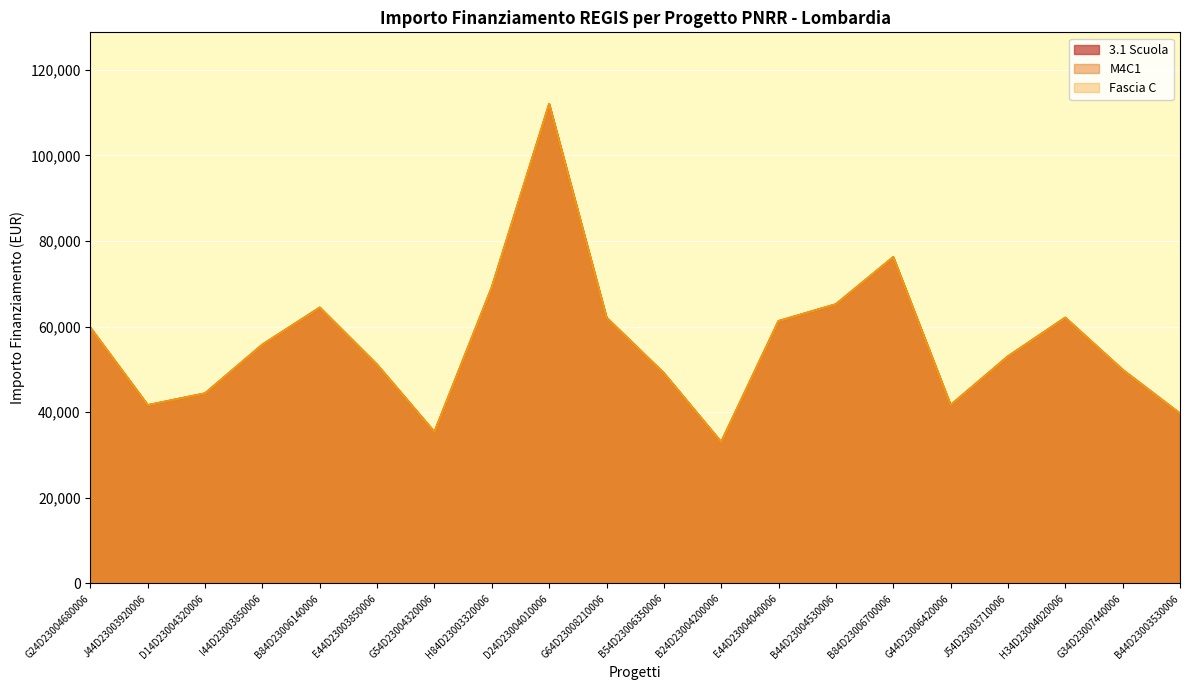

Reading left to right, transcribe all the data shown in this chart.

3.1 Scuola: 59706.2	41637.2	44386.8	55778.1	64419.8	51064.5	35352.3	69133.5	111949.1	62063.0	49100.5	32995.5	61277.4	65205.4	76203.9	41637.2	53028.5	62063.0	49886.1	39673.2
M4C1: 59706.2	41637.2	44386.8	55778.1	64419.8	51064.5	35352.3	69133.5	111949.1	62063.0	49100.5	32995.5	61277.4	65205.4	76203.9	41637.2	53028.5	62063.0	49886.1	39673.2
Fascia C: 59706.2	41637.2	44386.8	55778.1	64419.8	51064.5	35352.3	69133.5	111949.1	62063.0	49100.5	32995.5	61277.4	65205.4	76203.9	41637.2	53028.5	62063.0	49886.1	39673.2